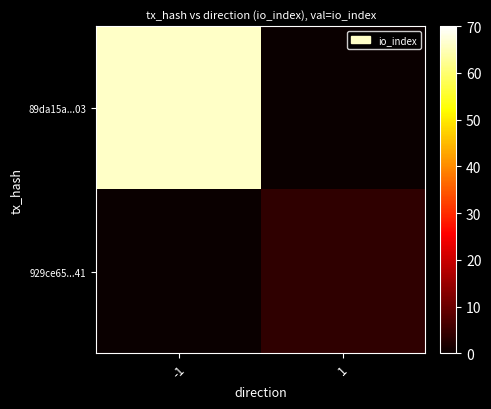

At 1, list the series in order from largest to smallest.

929ce65...41, 89da15a...03